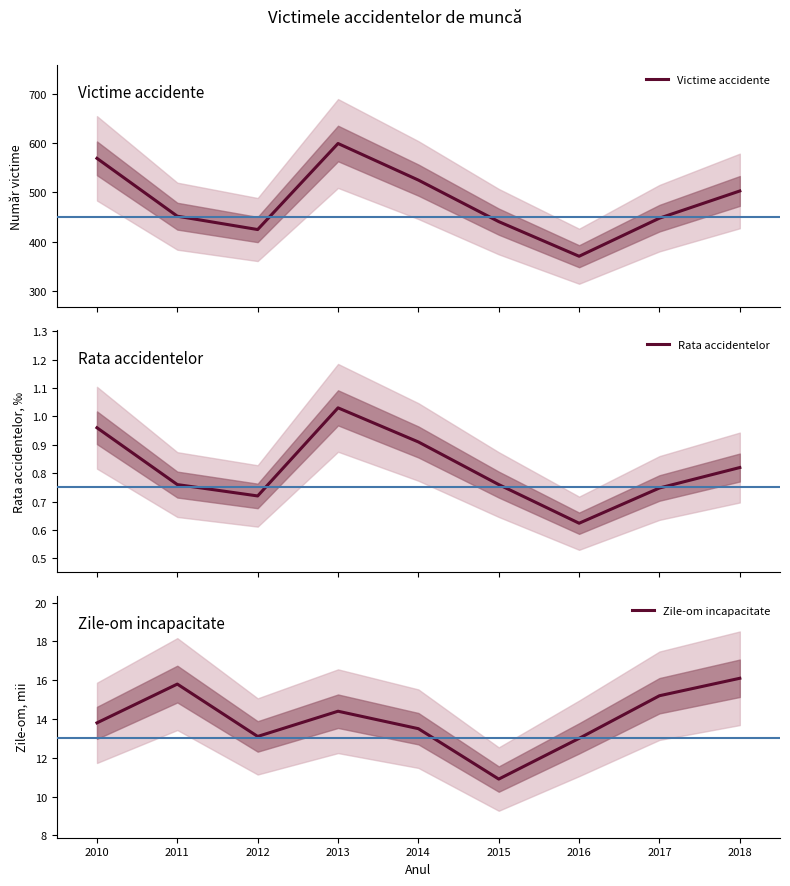

True or false: Victime accidente and Rata accidentelor cross at least once.

False